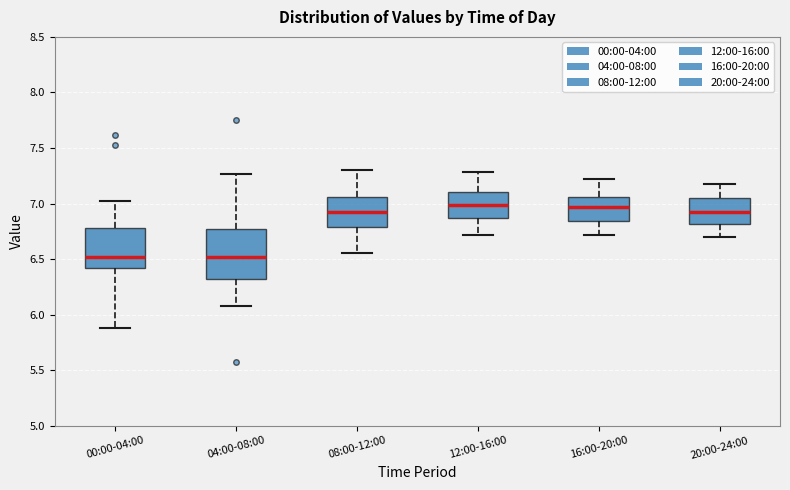

Comparing the boxes themselves (not the whiskers), which one is the tallest?

04:00-08:00